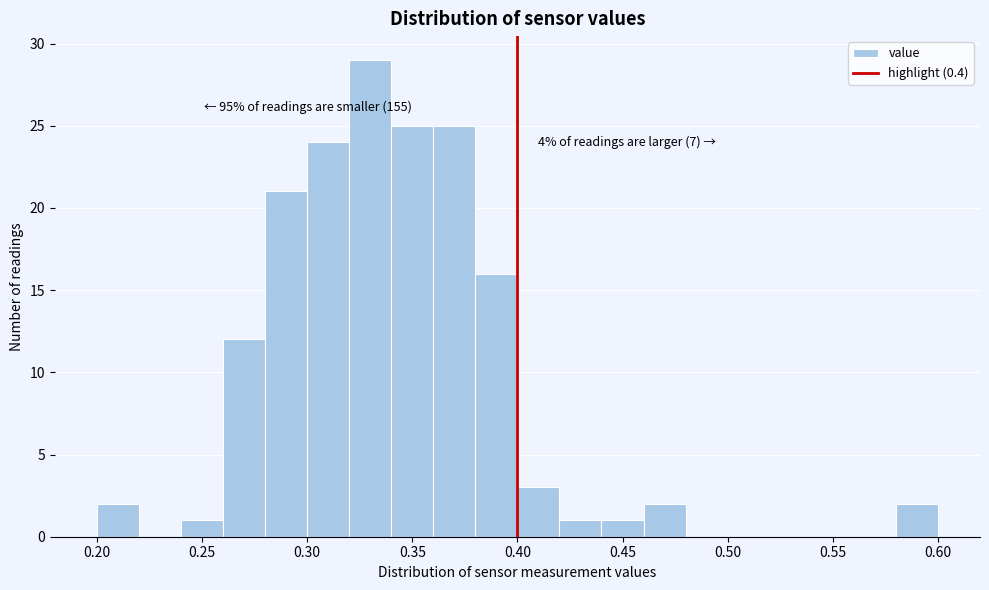

Which range on the x-axis has the tallest bar?

0.32 to 0.34